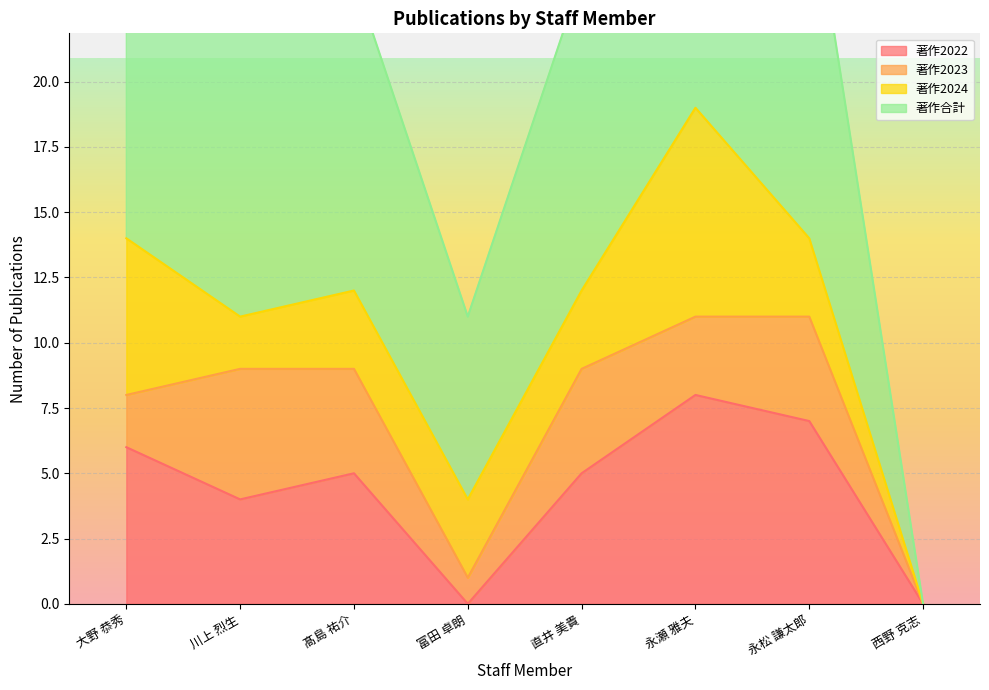

Is it true that 著作2022 equals 8 at 永瀬 雅夫?

True